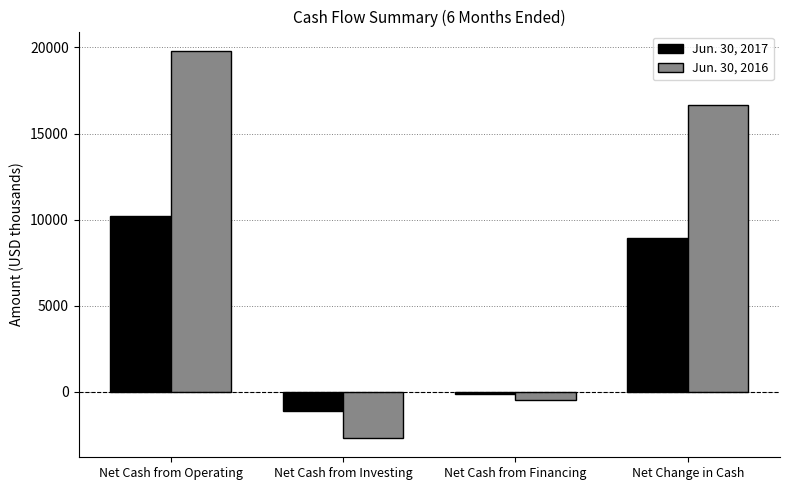

At Net Cash from Financing, list the series in order from largest to smallest.

Jun. 30, 2017, Jun. 30, 2016